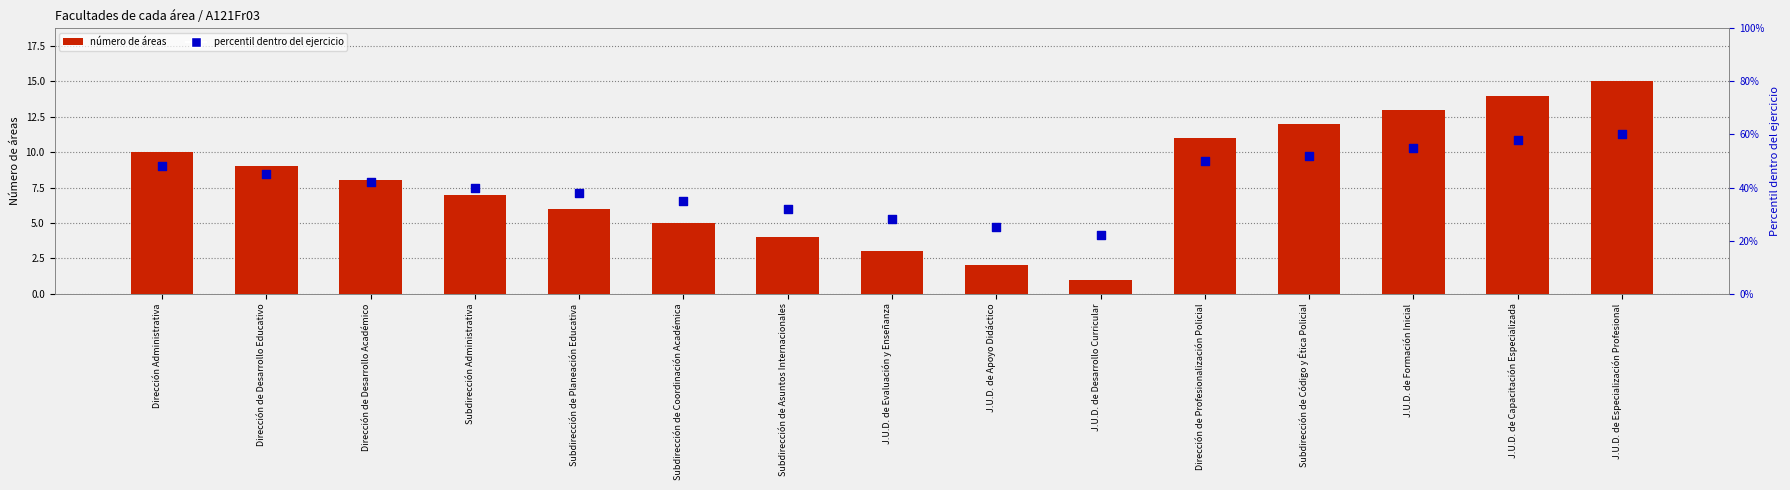

Which series has the largest total across all categories?

percentil dentro del ejercicio